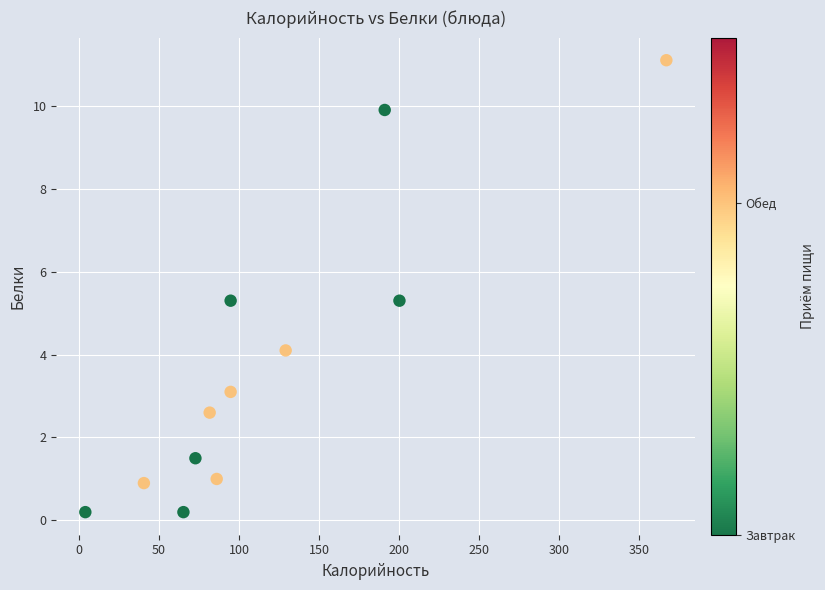

What is the range of X values (max minus min)?

363.1